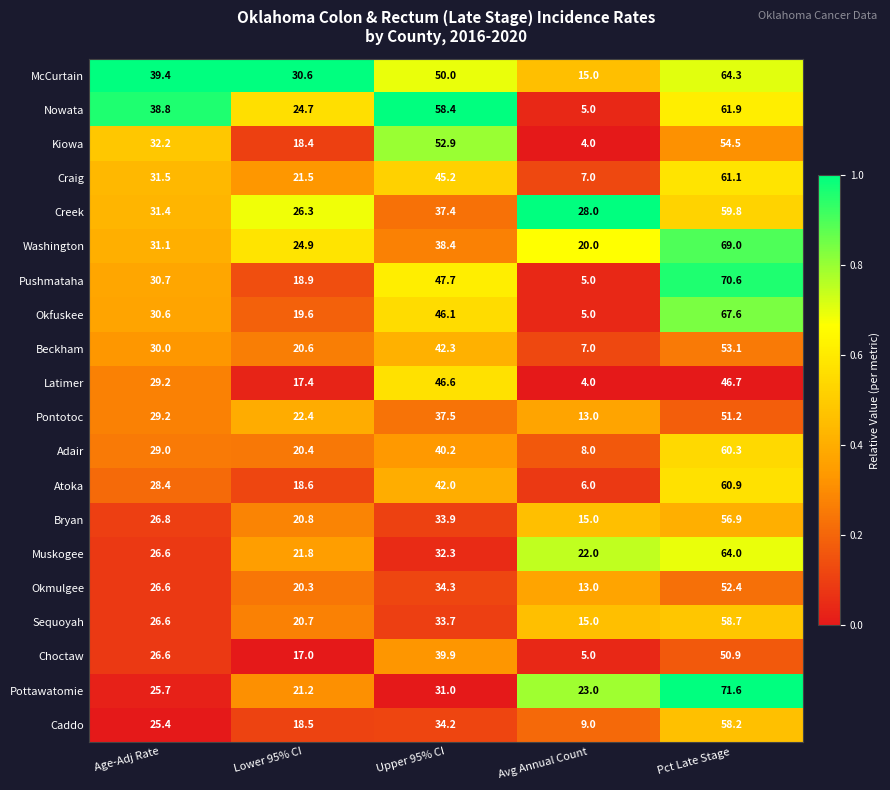

What is the sum of all Caddo values?

145.3